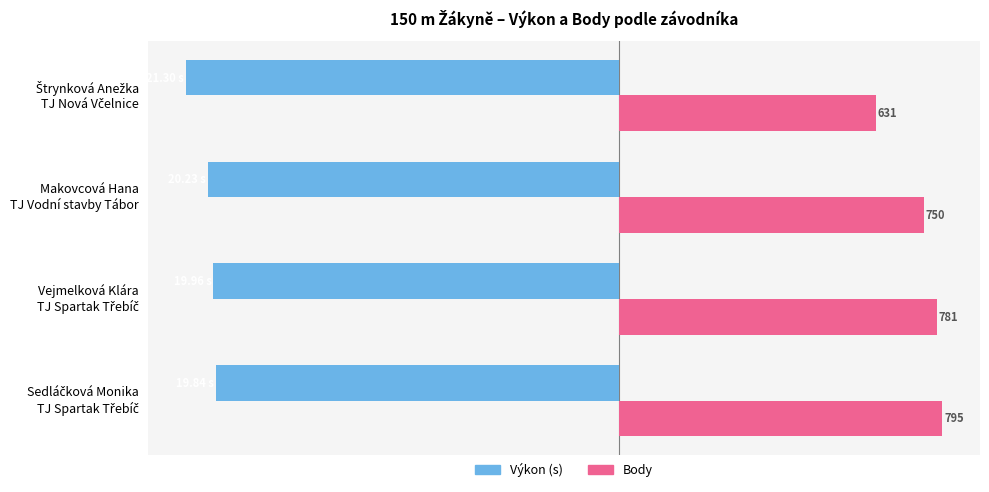

The value of Body (÷50) at Sedláčková Monika TJ Spartak Třebíč is 15.9. True or false?

True